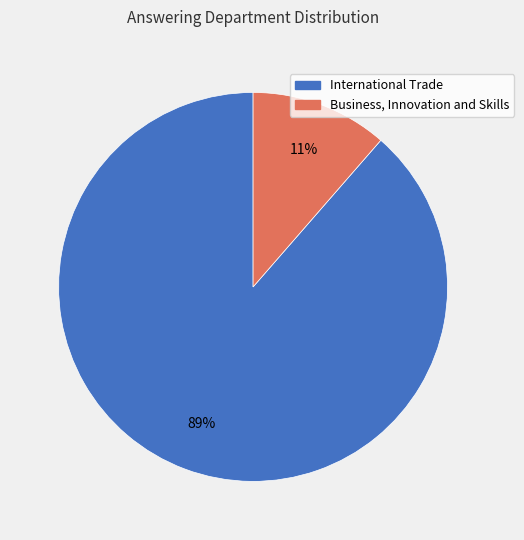

To the nearest percent, what percentage of the pie is International Trade?

89%